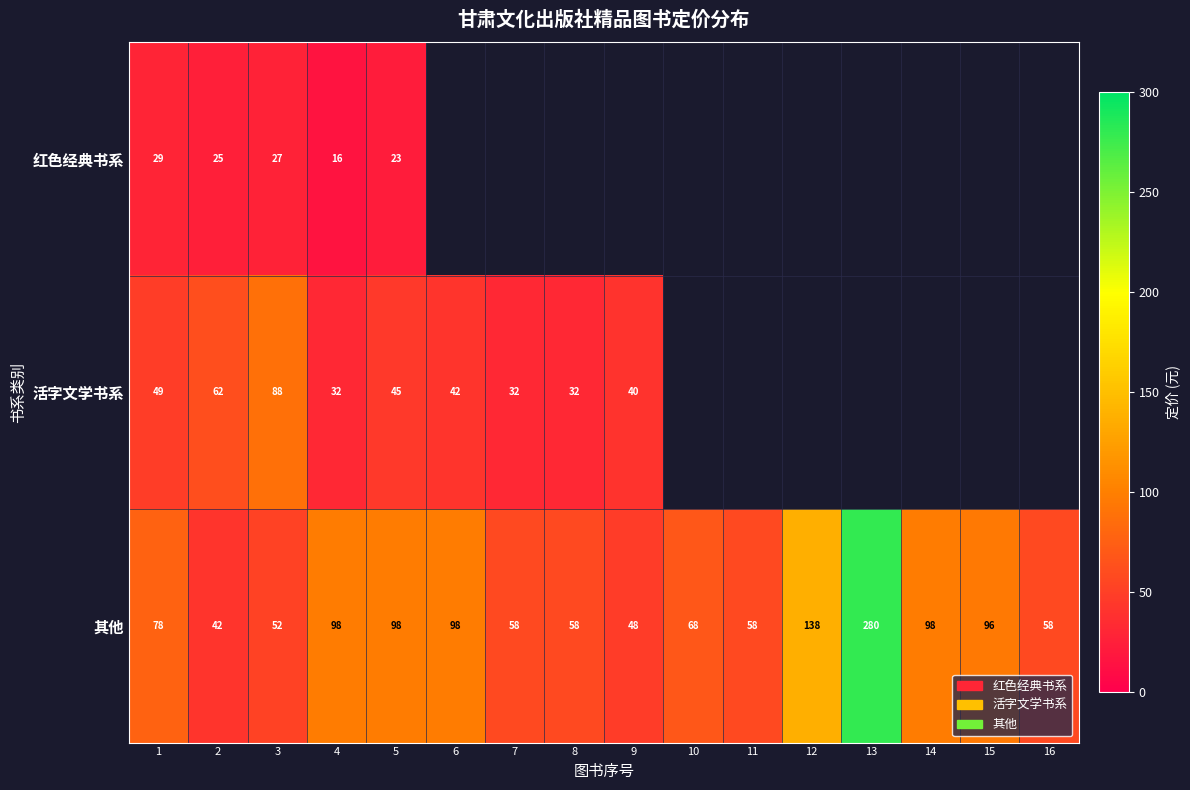

The value of 其他 at 5 is 98. True or false?

True